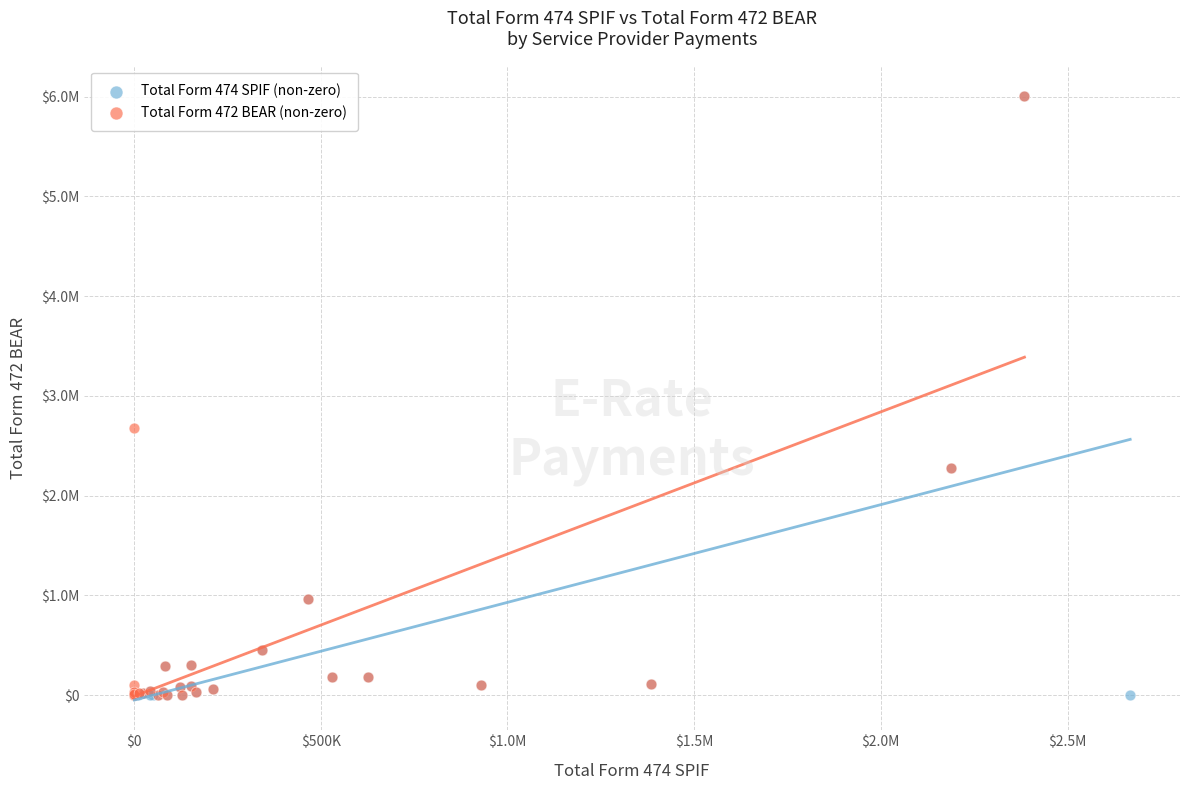

What are all the series names shown in the legend?

Total Form 474 SPIF (non-zero), Total Form 472 BEAR (non-zero)